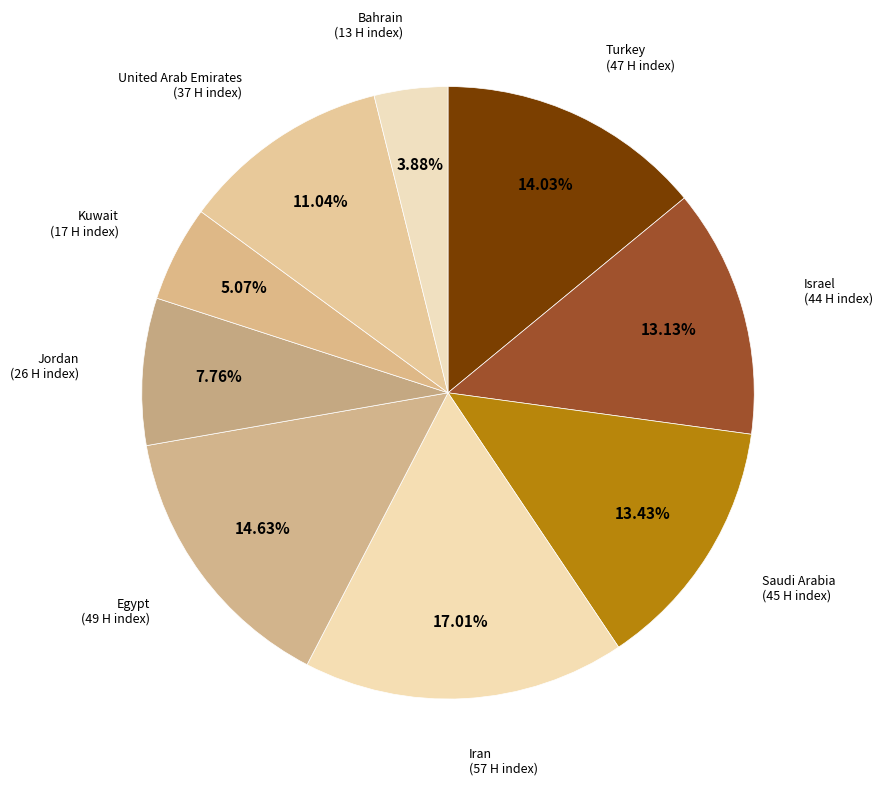

What is the total percentage of Saudi Arabia and Iran?

30.4%